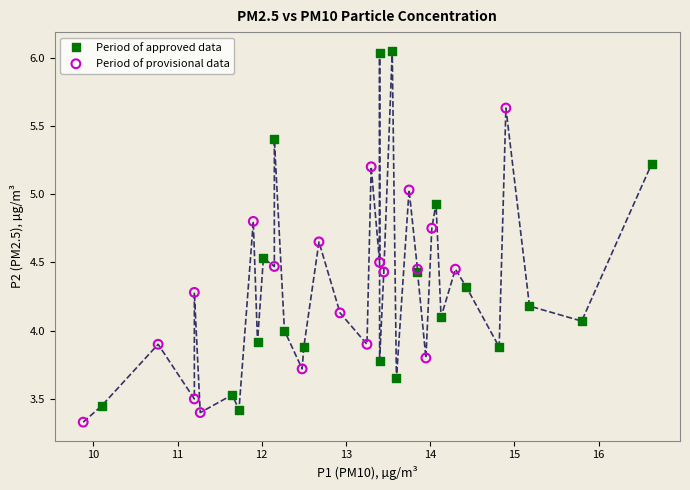

Which series reaches the maximum Y coordinate?

Period of approved data